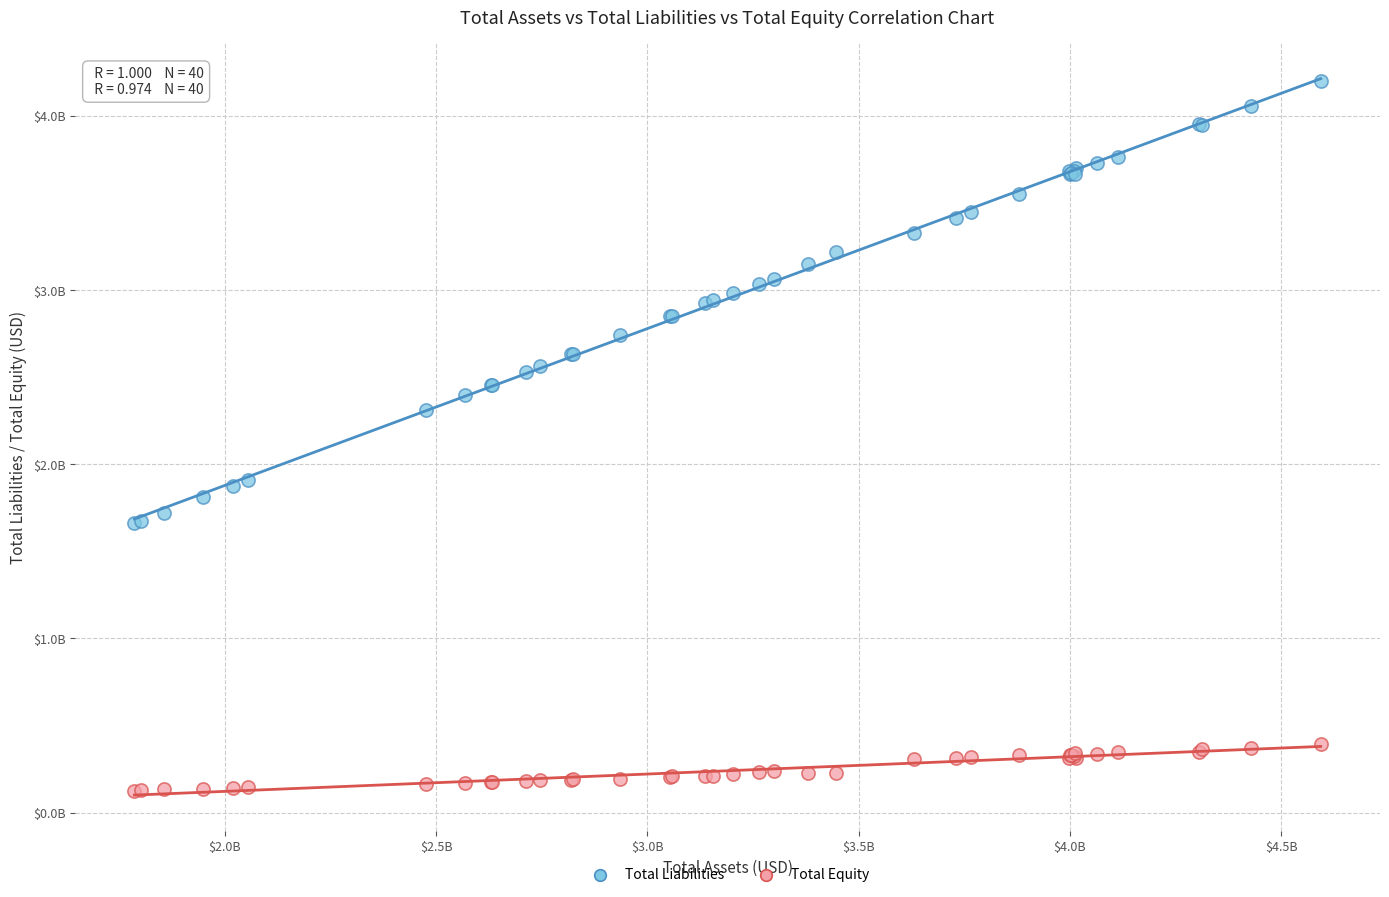

What are all the series names shown in the legend?

Total Liabilities, Total Equity